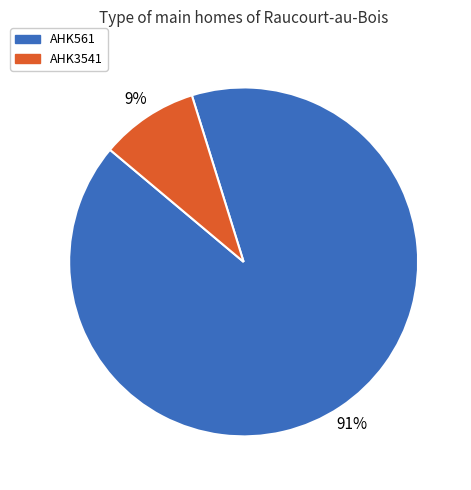

Is there any slice that represents more than half of the pie?

Yes